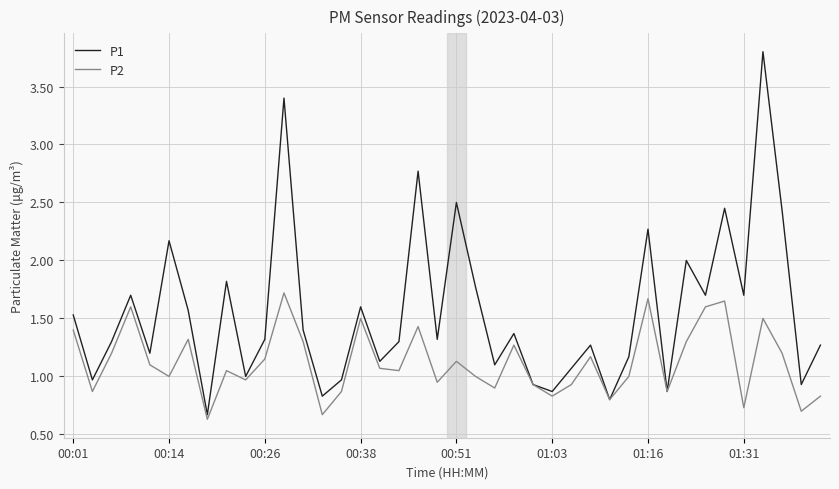

List the series in order of their overall mean, lowest first.

P2, P1